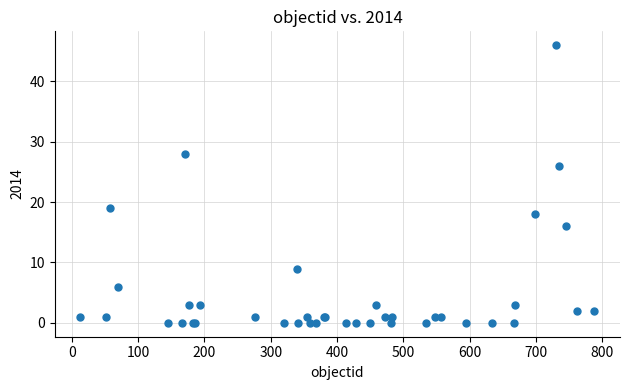

What Y value in the scatter plot is closest to 23?

26